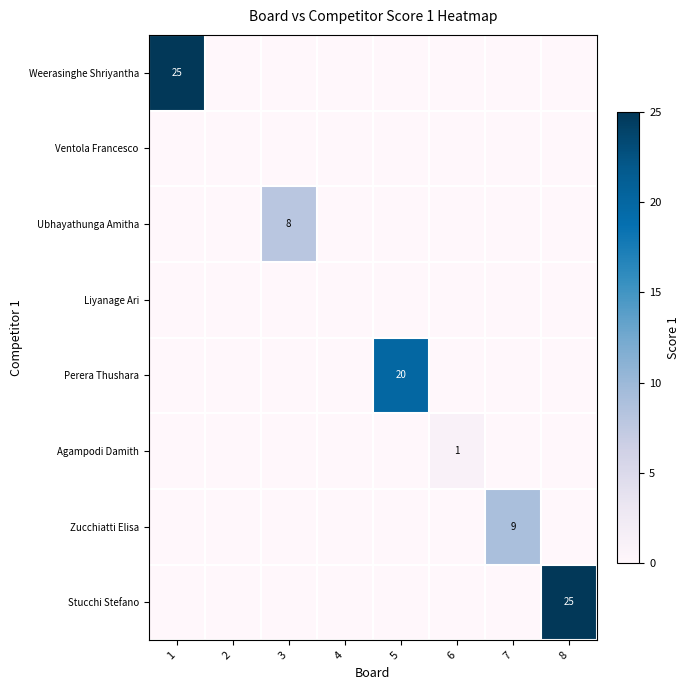

Count the number of categories in the chart.

8